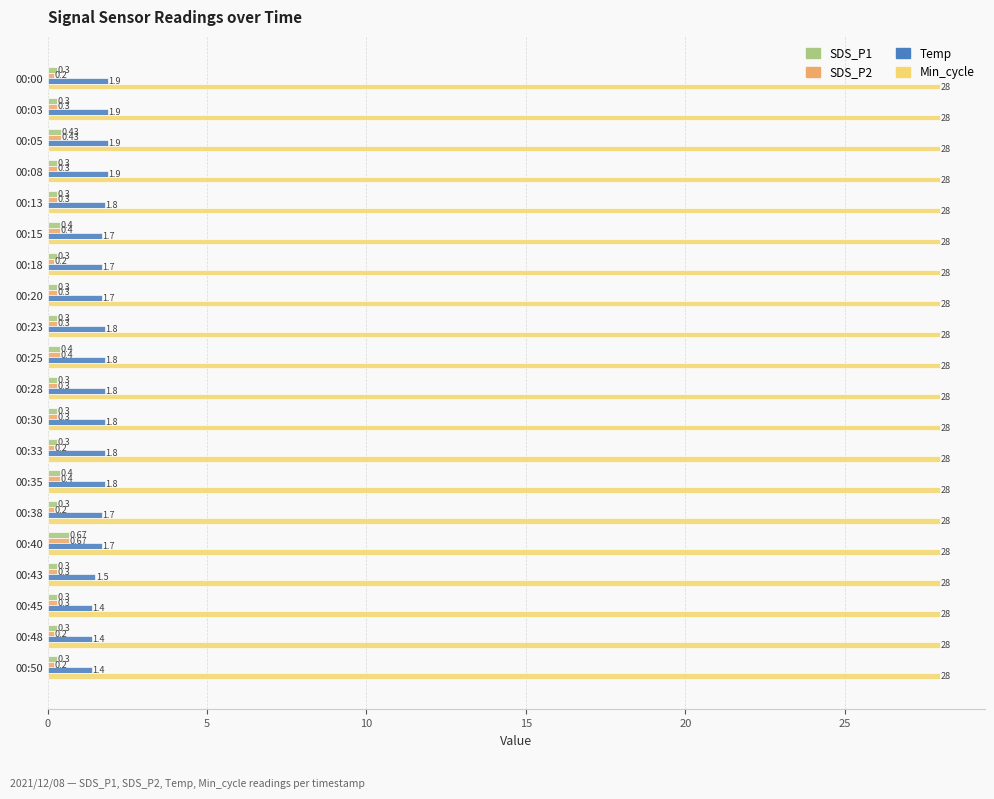

What is the total value across all series at 00:03?

30.5